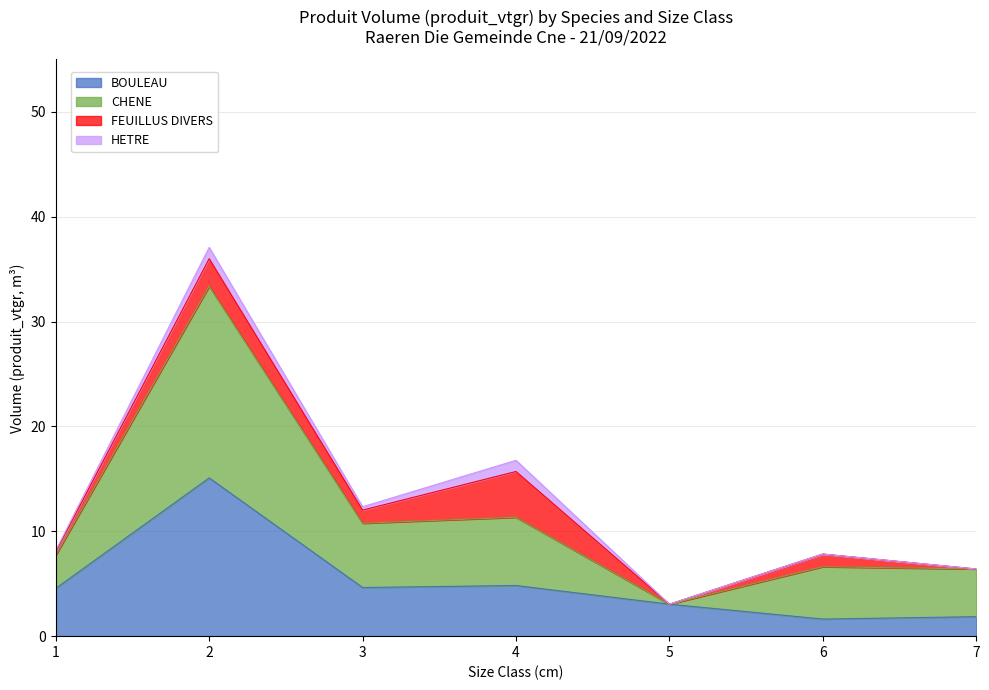

True or false: CHENE and BOULEAU intersect in this chart.

False